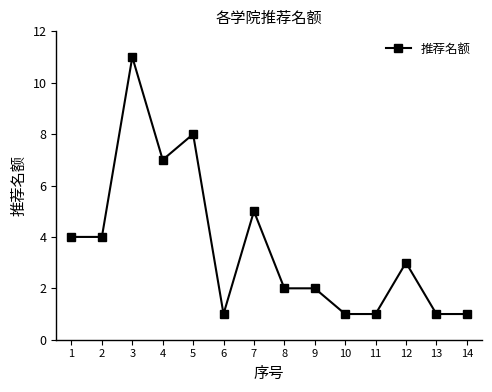

Reading left to right, transcribe all the data shown in this chart.

4	4	11	7	8	1	5	2	2	1	1	3	1	1